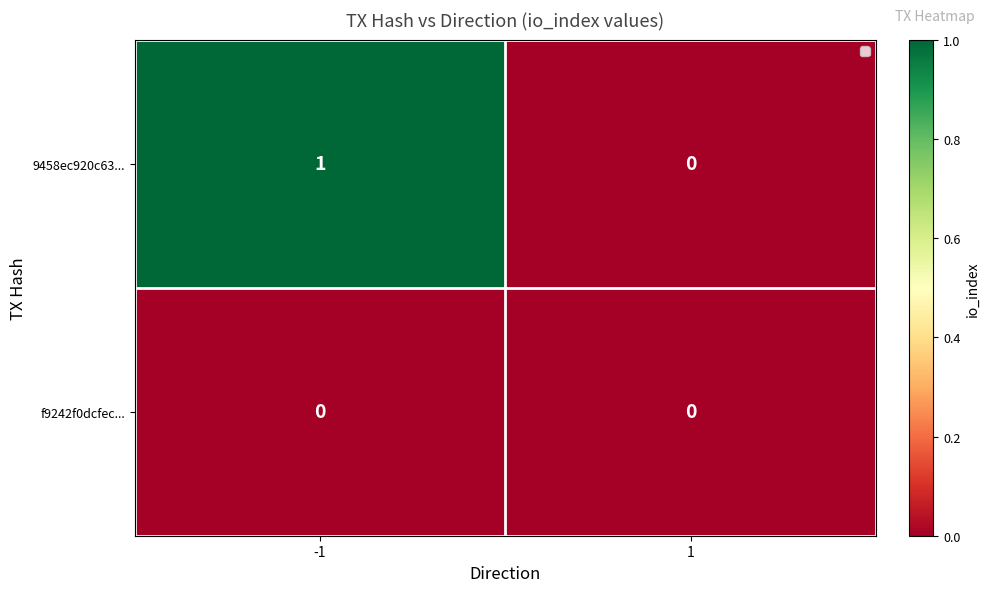

How many values in the 9458ec920c63... series are below 1?

1